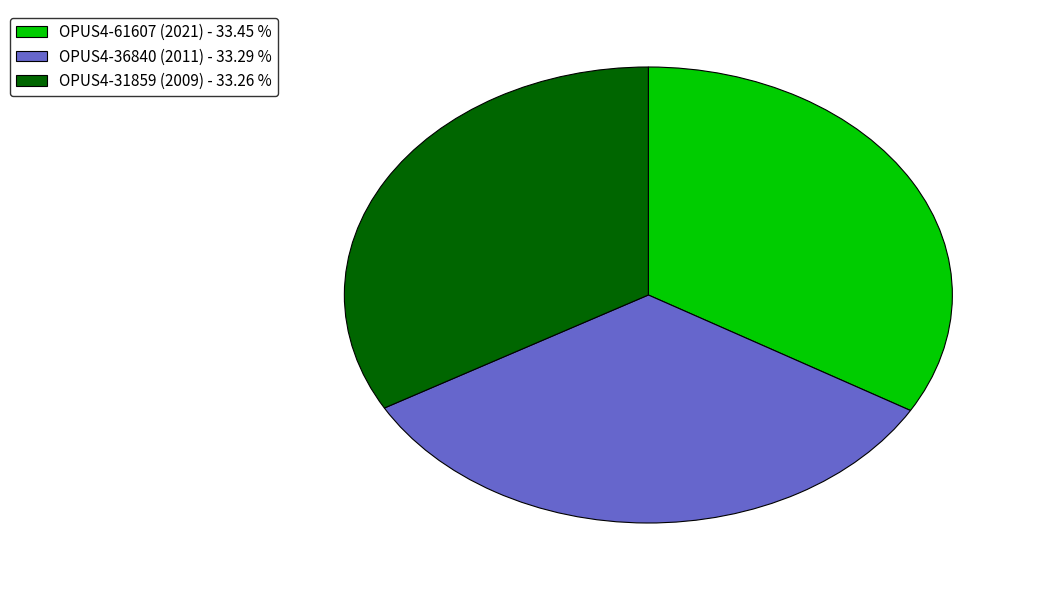

Does OPUS4-31859 (2009) - 33.26 % account for over 50% of the chart?

No